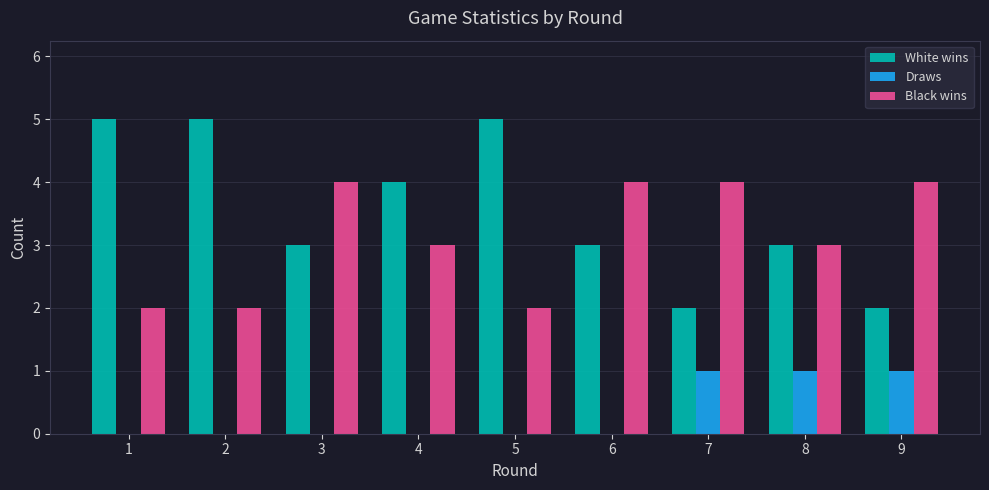

The value of White wins at 9 is 2. True or false?

True